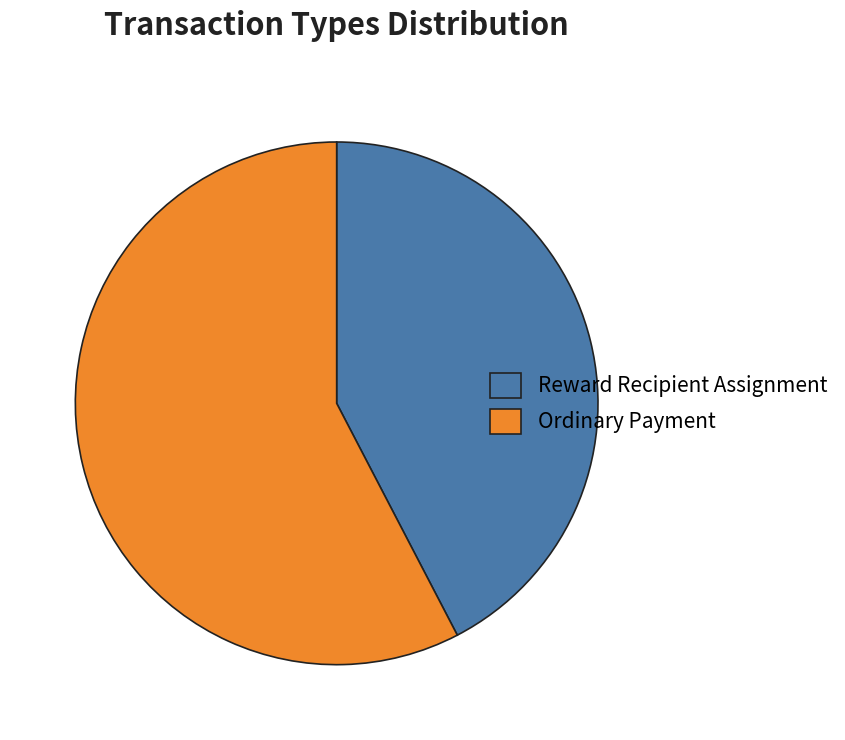

Which has a higher value, Ordinary Payment or Reward Recipient Assignment?

Ordinary Payment